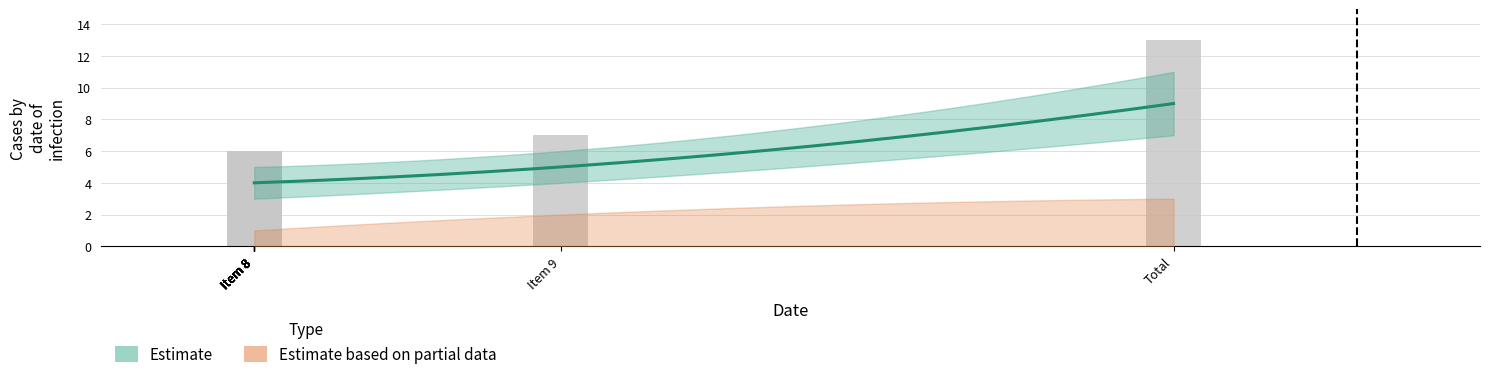

What is the sum of the values at Item 8 and Item 8?

12